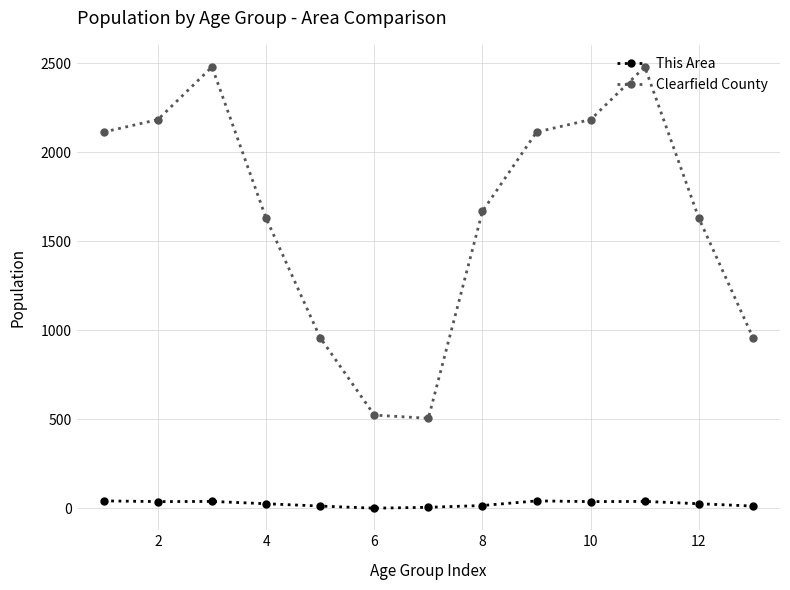

True or false: This Area and Clearfield County cross at least once.

False